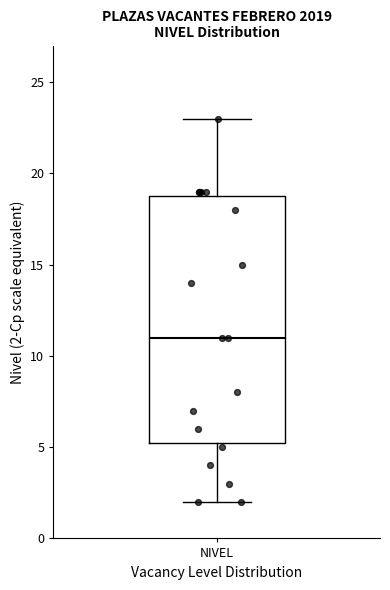

Transcribe this box plot: give where the median line is, the range the box spans, and where the two whiskers end, as read against the y-axis. The values are not printed on the chart, so give them approximately, as read against the axis.

median 11.0, box 5.5 to 19.0, whiskers 2.0 to 23.0